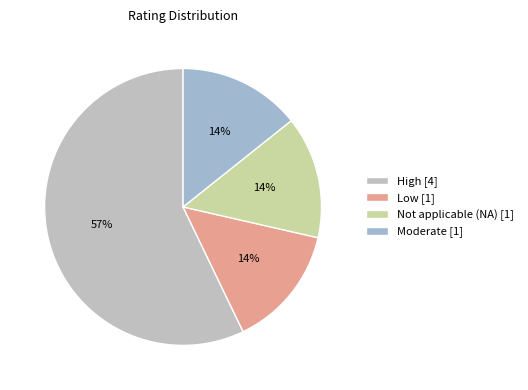

Is it true that Not applicable (NA) is 14% of the pie?

True